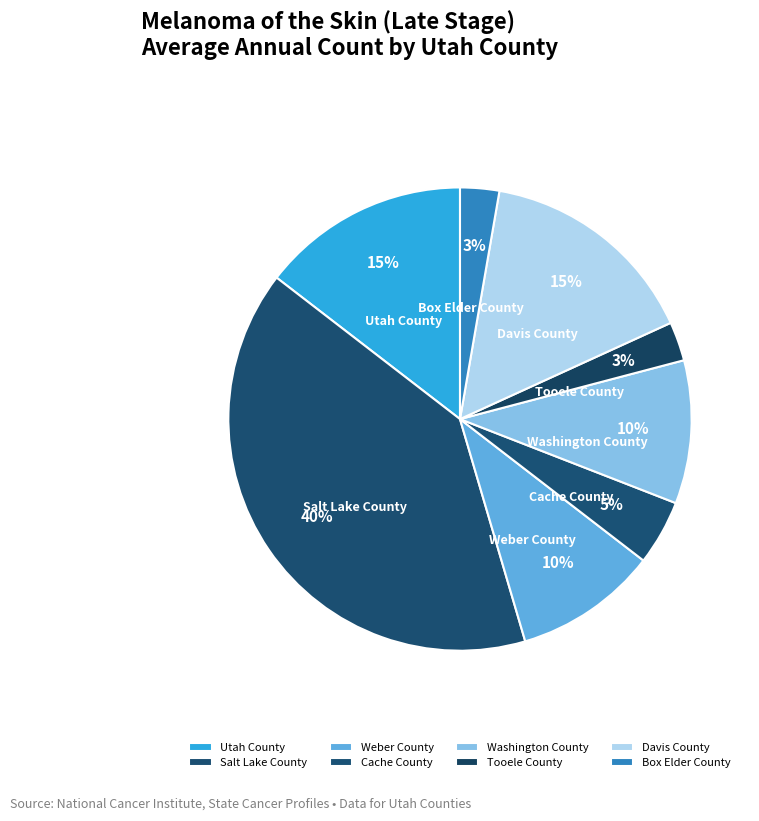

Count the number of slices in the pie.

8